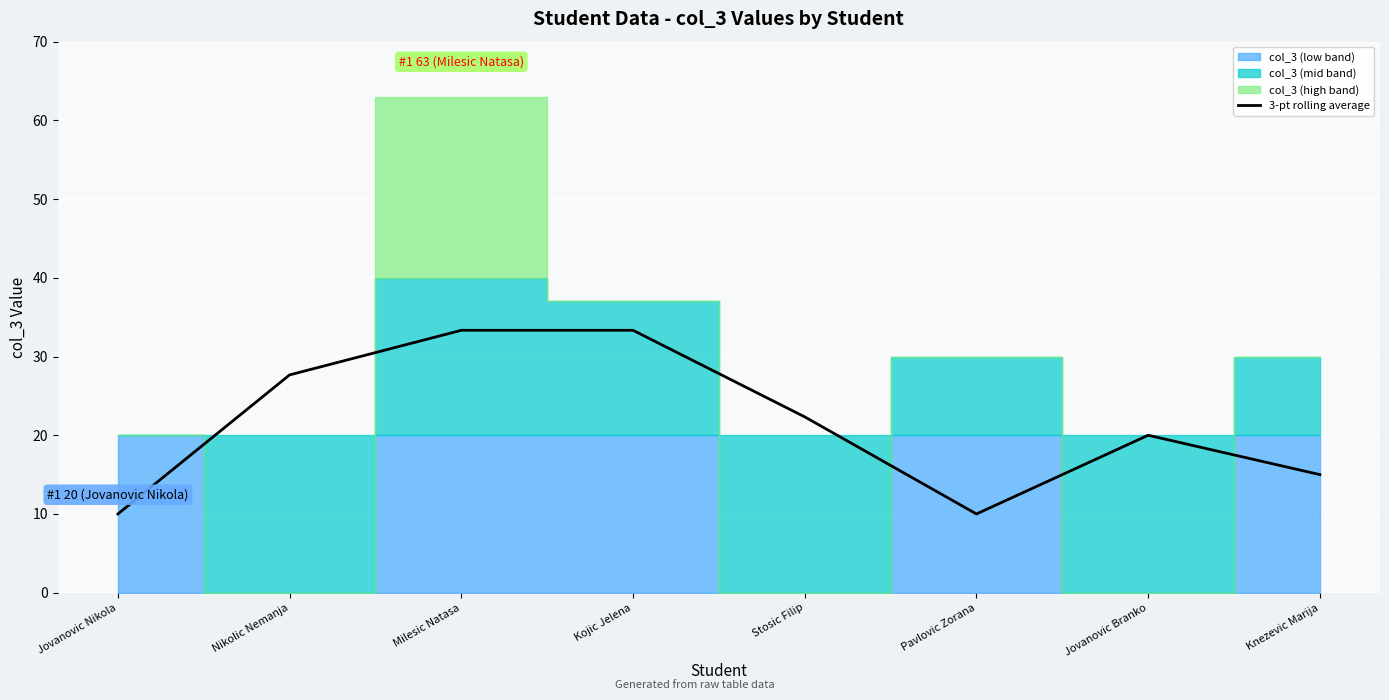

What is the maximum value for 3-pt rolling average?

33.3